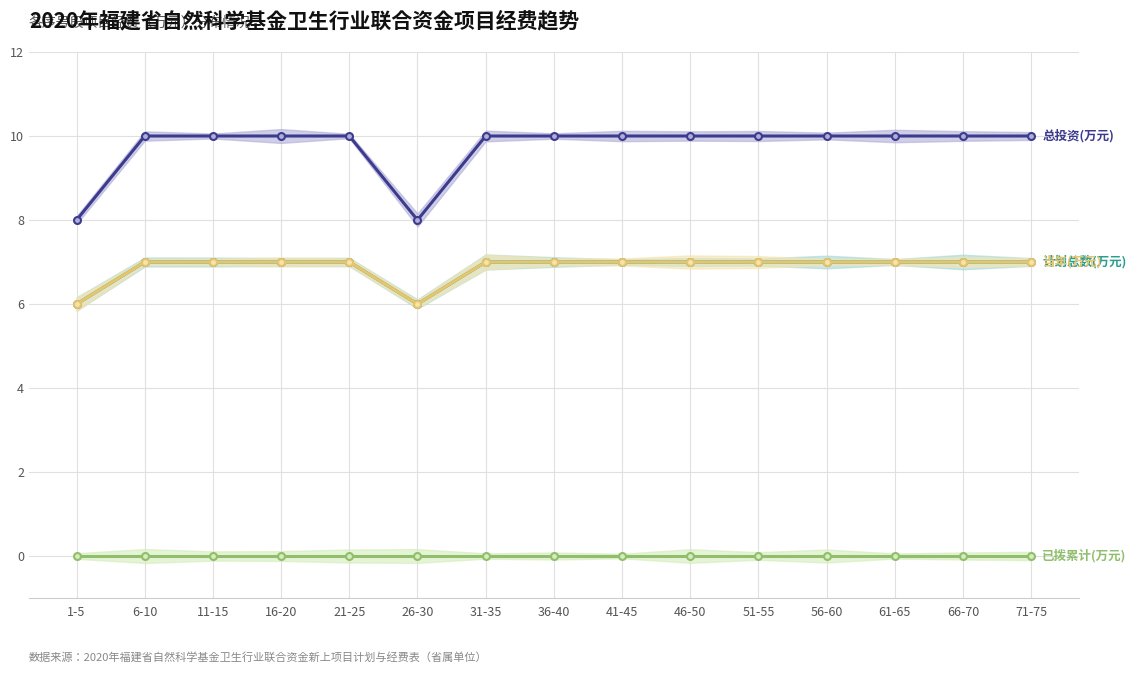

At which label does 已拨累计(万元) reach its peak?

1-5